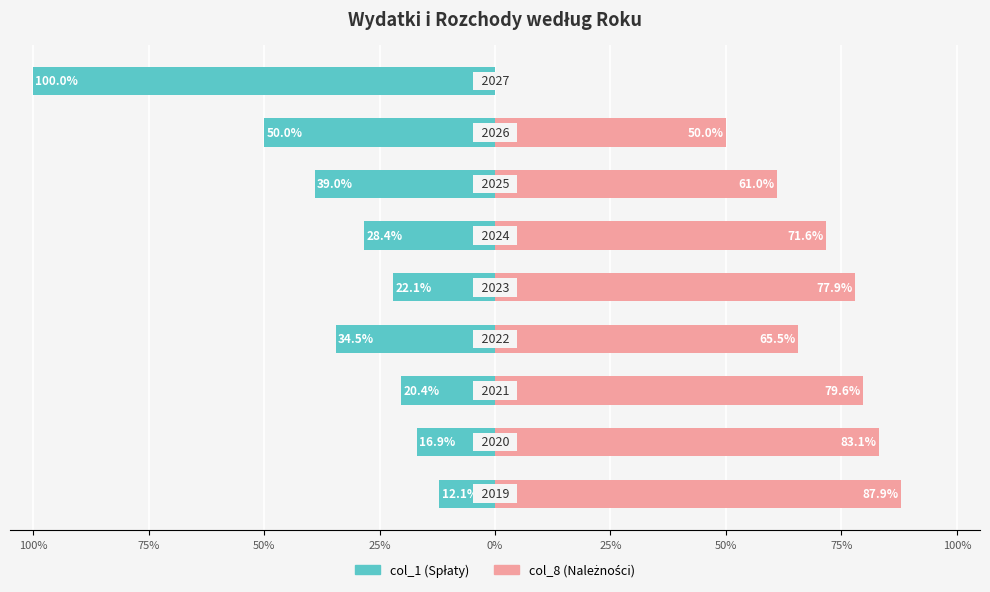

How many groups of bars are there?

9